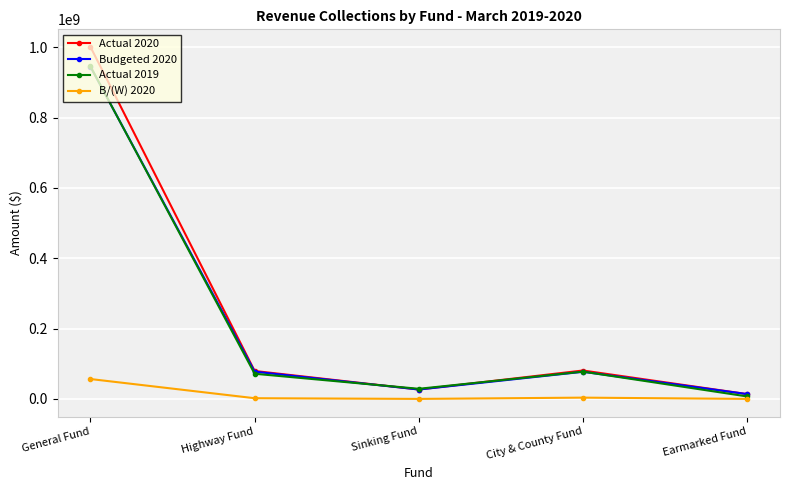

What position from the left is City & County Fund?

4